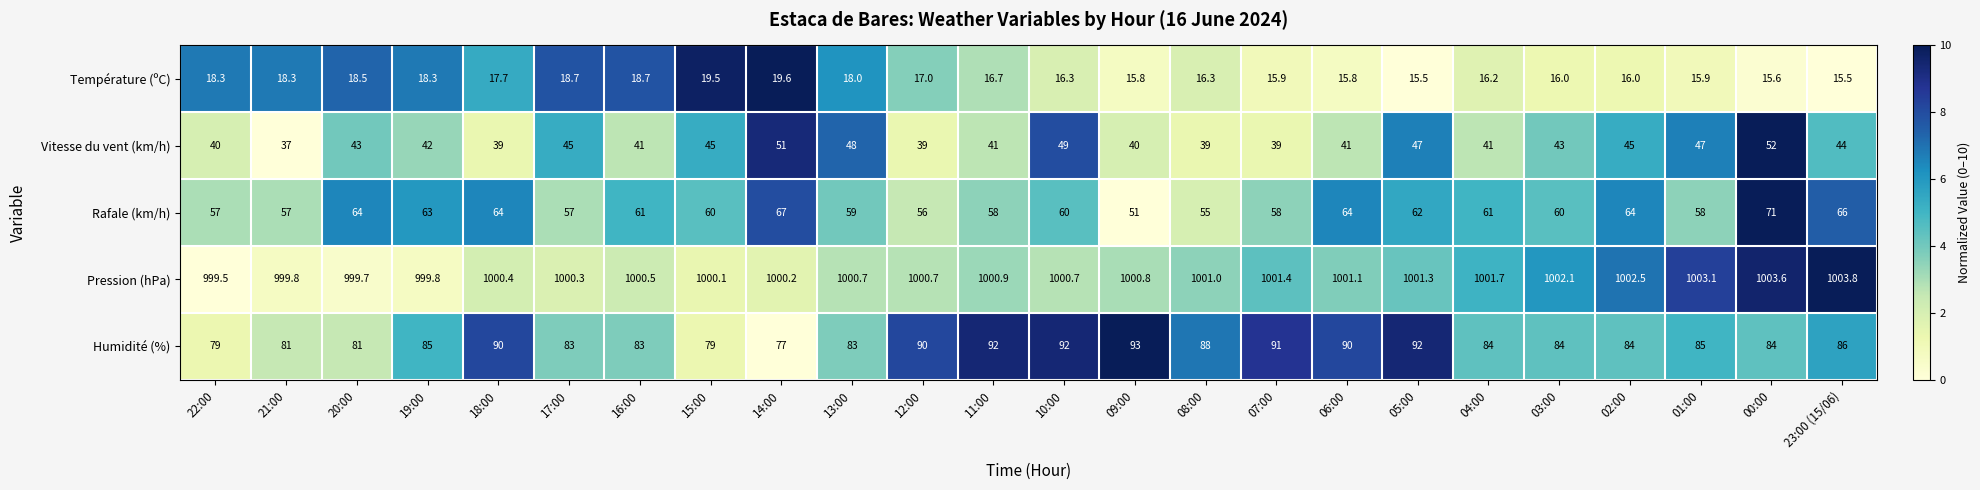

Rank the series at 11:00 from highest to lowest value.

Pression (hPa), Humidité (%), Rafale (km/h), Vitesse du vent (km/h), Température (ºC)